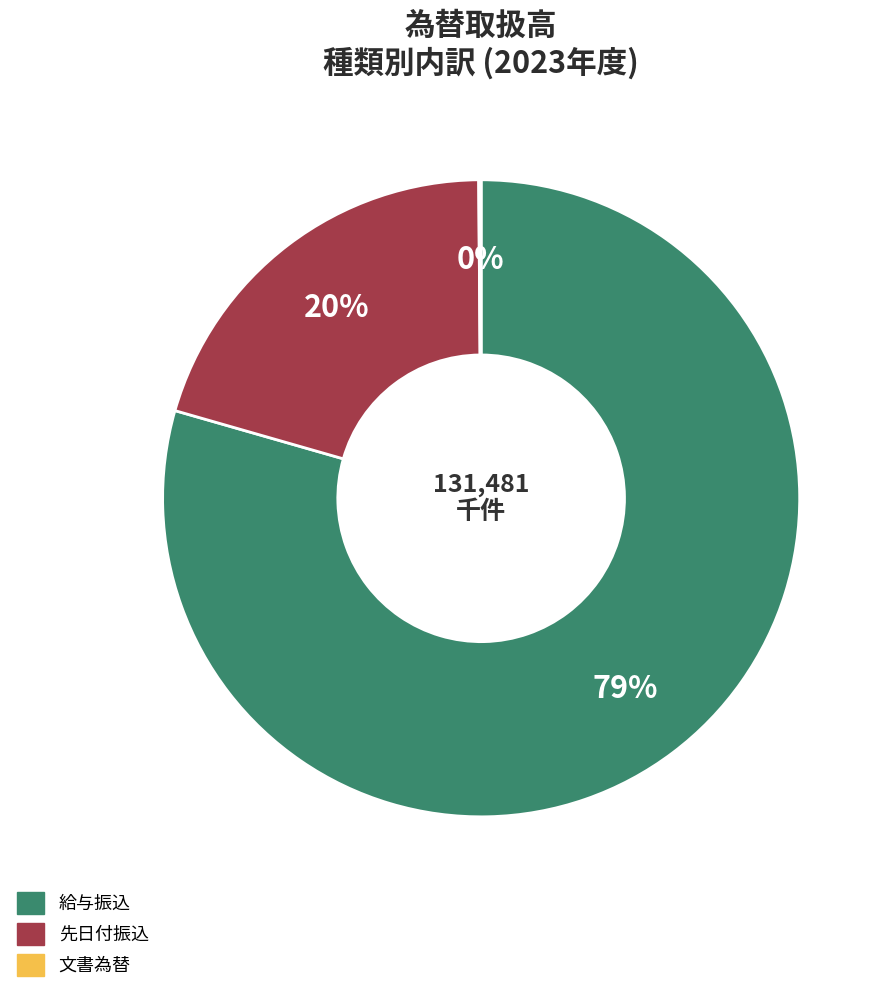

Is it true that 給与振込 is 79% of the pie?

True